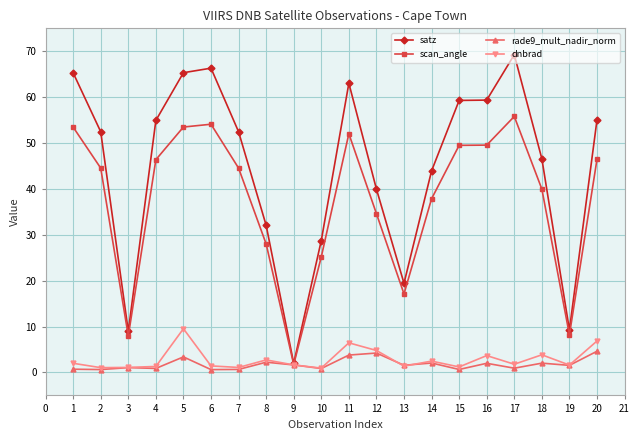

True or false: scan_angle has more than 0 points higher than both neighbors.

True